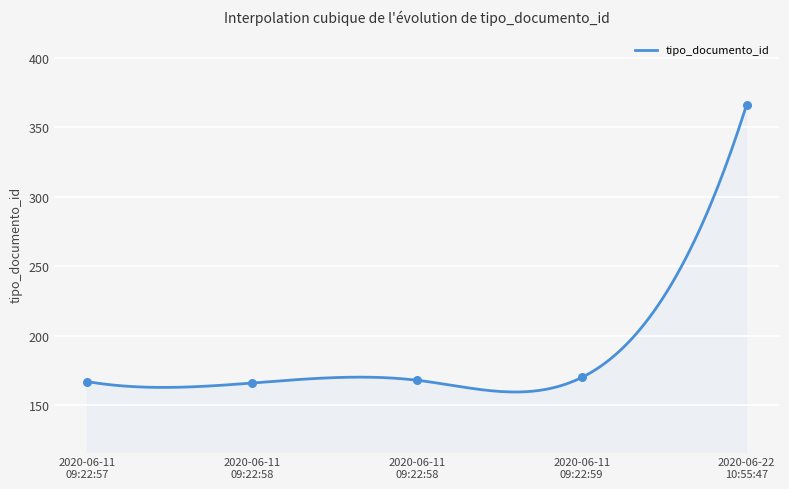

Which has a higher value, 2020-06-11 09:22:58 or 2020-06-11 09:22:58?

2020-06-11 09:22:58